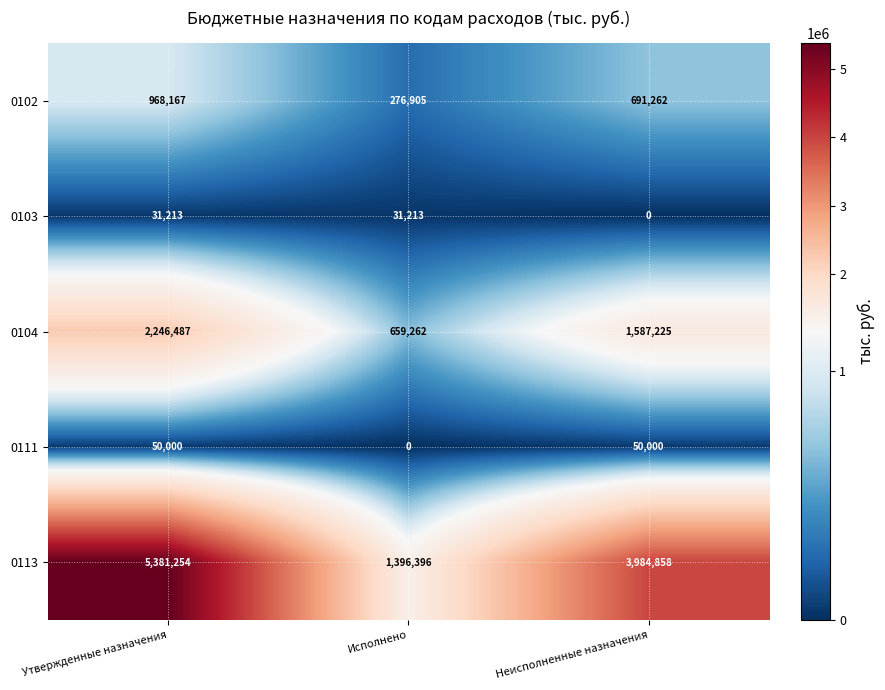

At Исполнено, list the series in order from smallest to largest.

0111, 0103, 0102, 0104, 0113